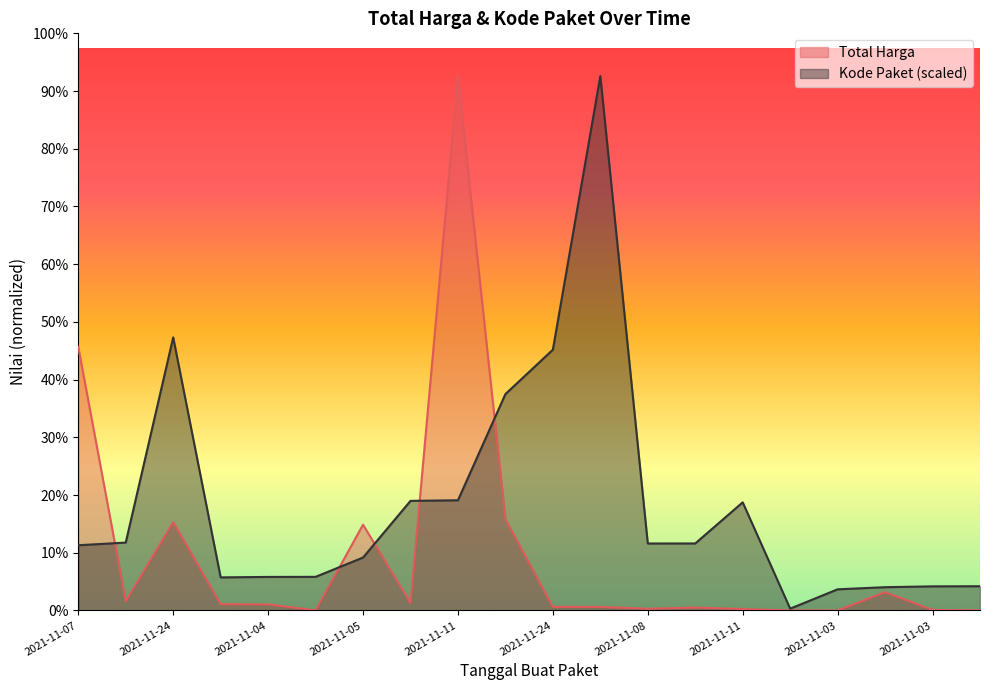

List the series in order of their overall mean, lowest first.

Total Harga, Kode Paket (scaled)